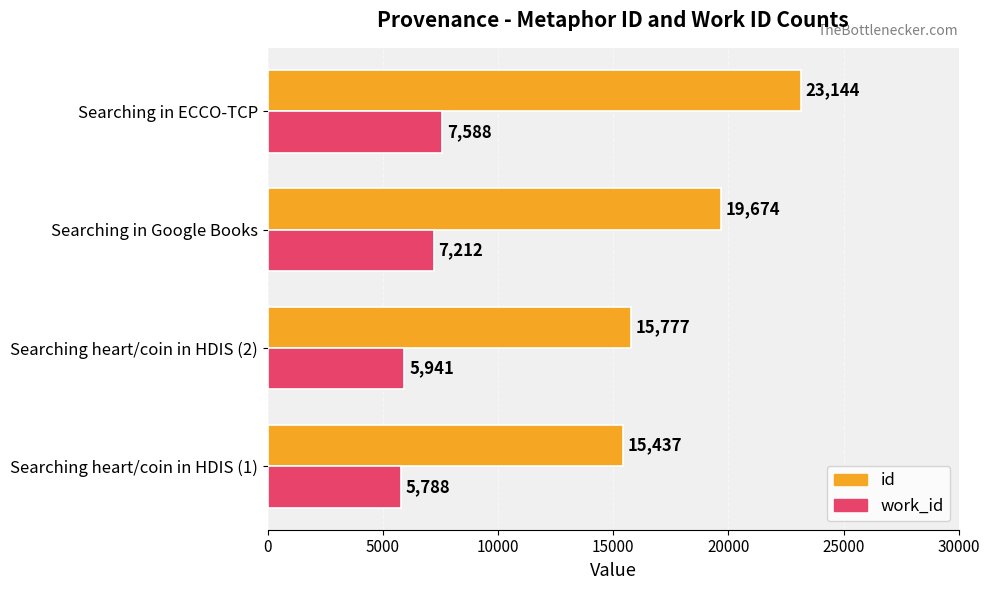

Count the number of data series in this chart.

2